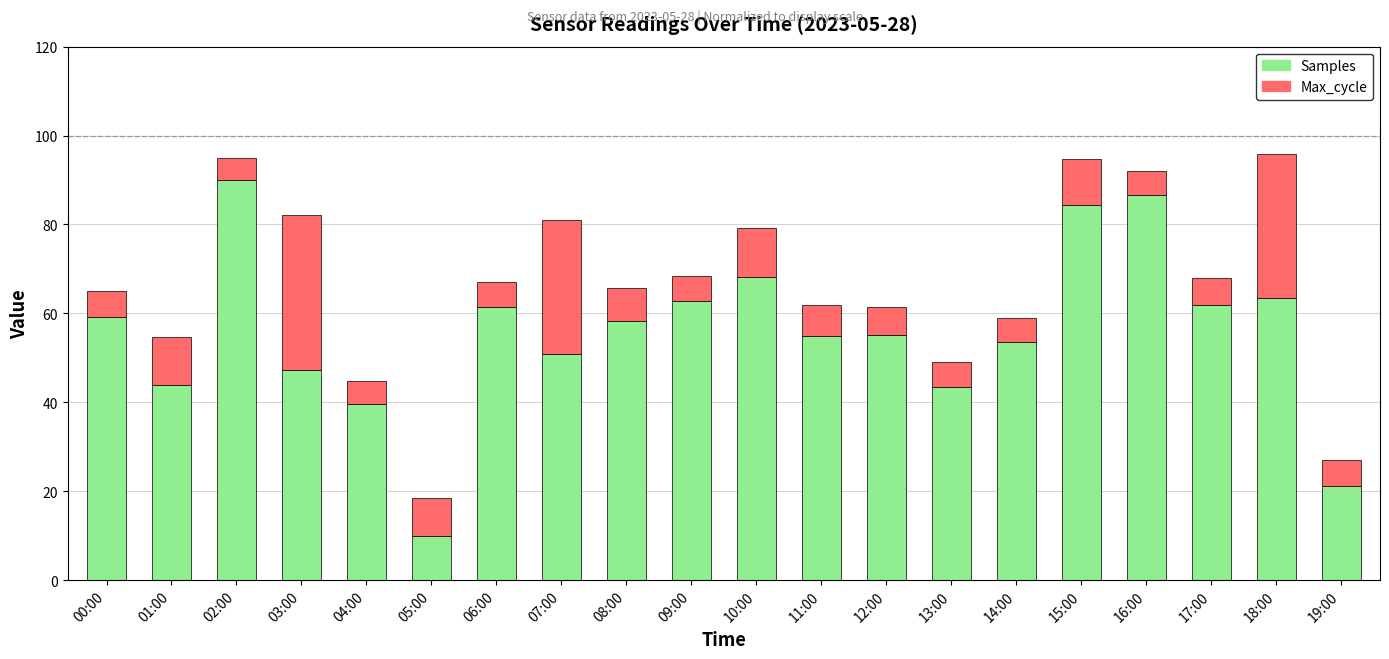

What is the maximum value for Samples?

90.0